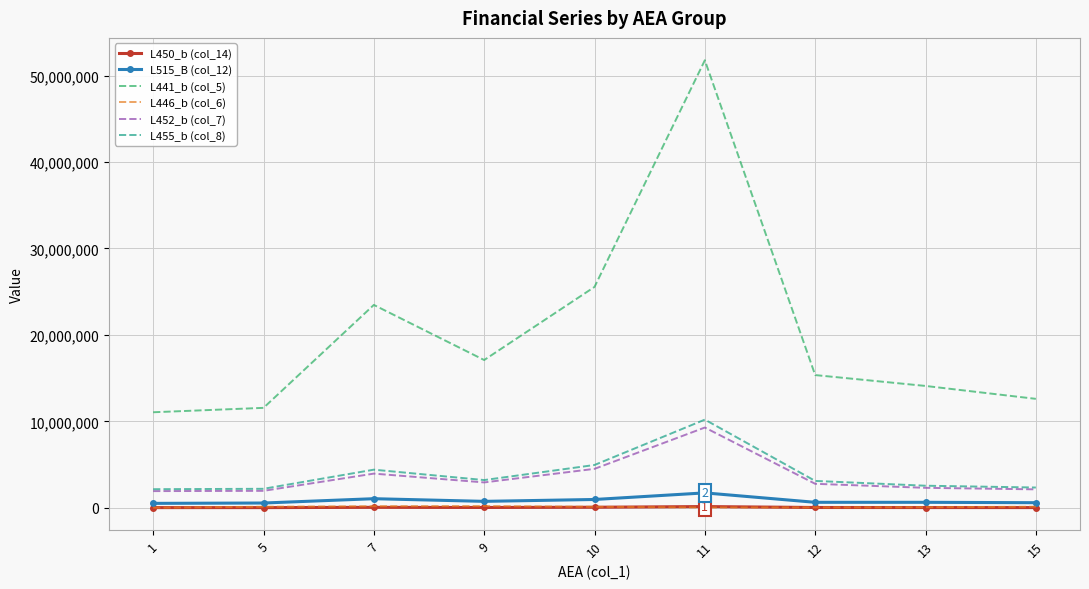

At which category is the sum across all series the highest?

11